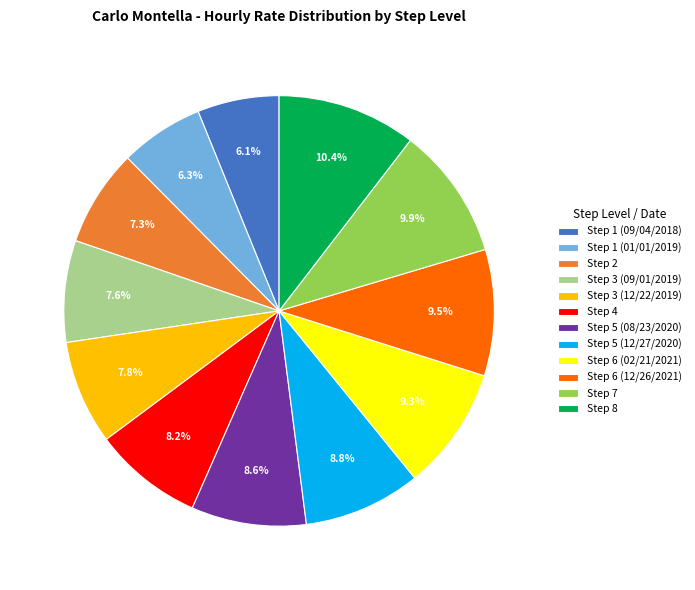

To the nearest percent, what percentage of the pie is Step 5 (12/27/2020)?

9%